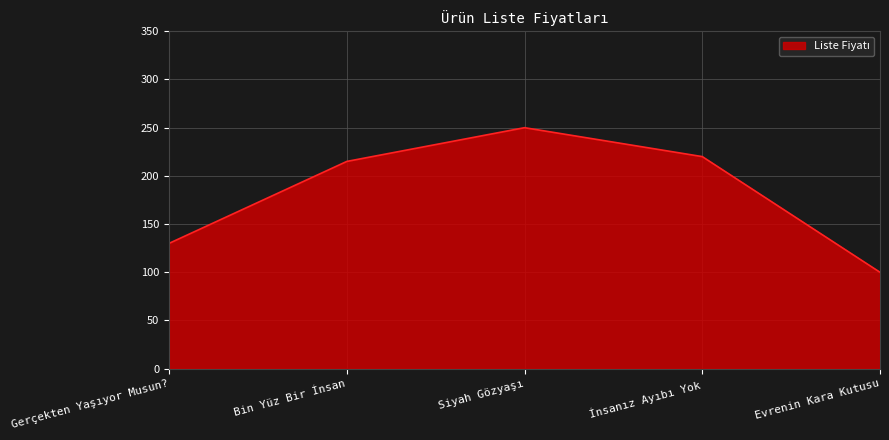

Which label corresponds to the smallest value in the chart?

Evrenin Kara Kutusu